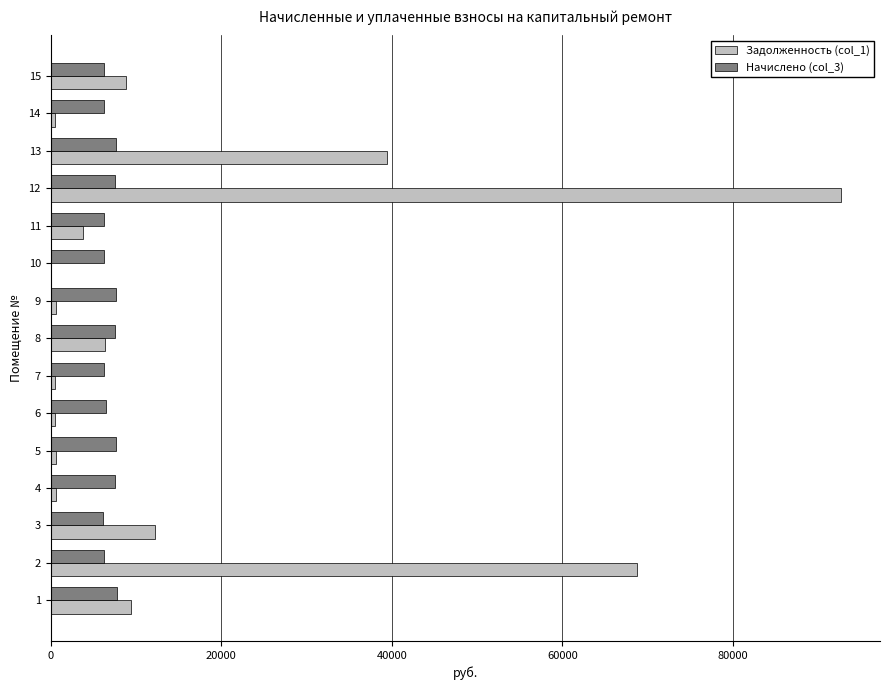

Is the value of Задолженность (col_1) at 4 greater than the value of Начислено (col_3) at 10?

No